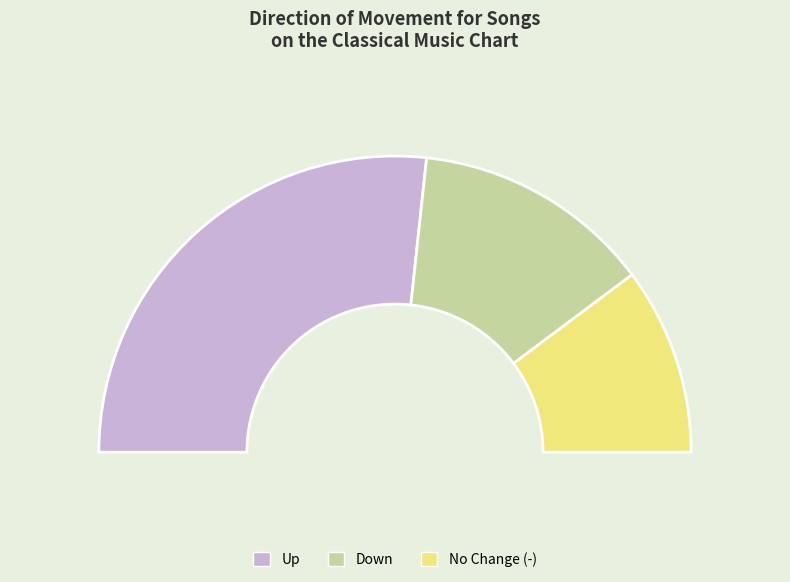

What is the smallest slice in the pie chart?

-